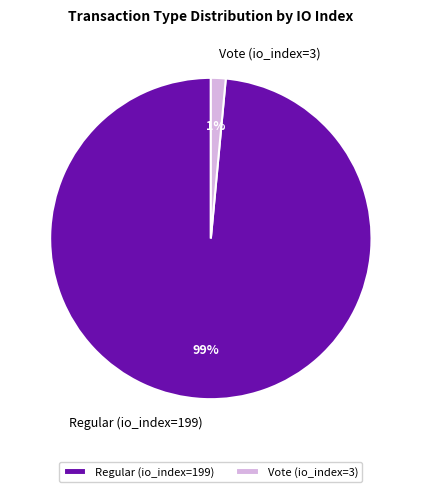

Count the number of slices in the pie.

2